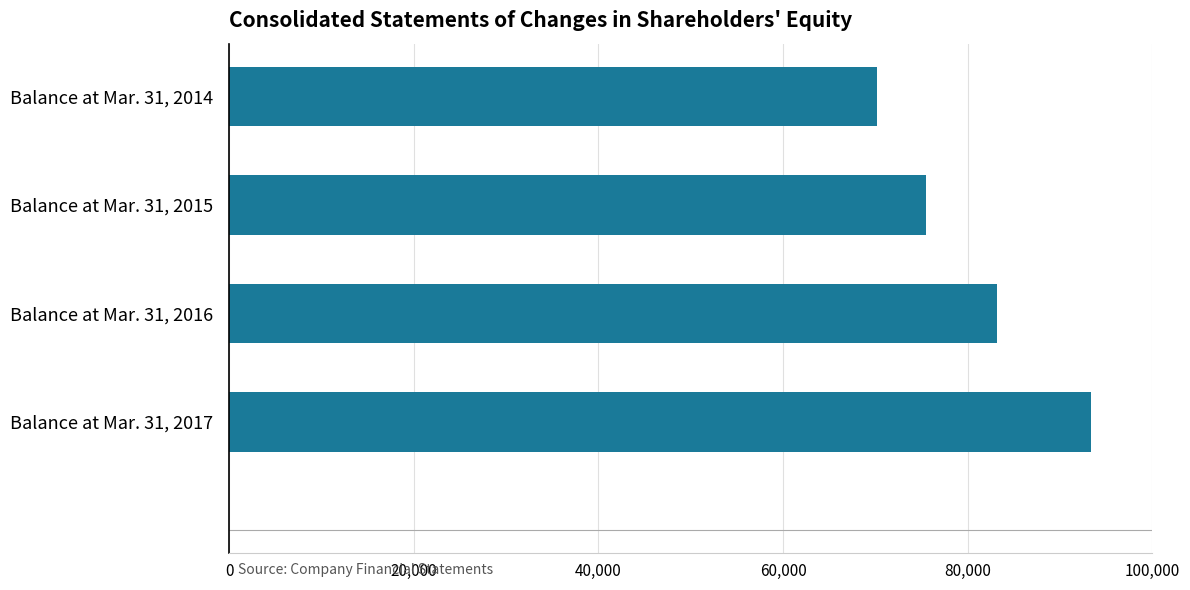

What is the value of the 4th bar from the top?

93366